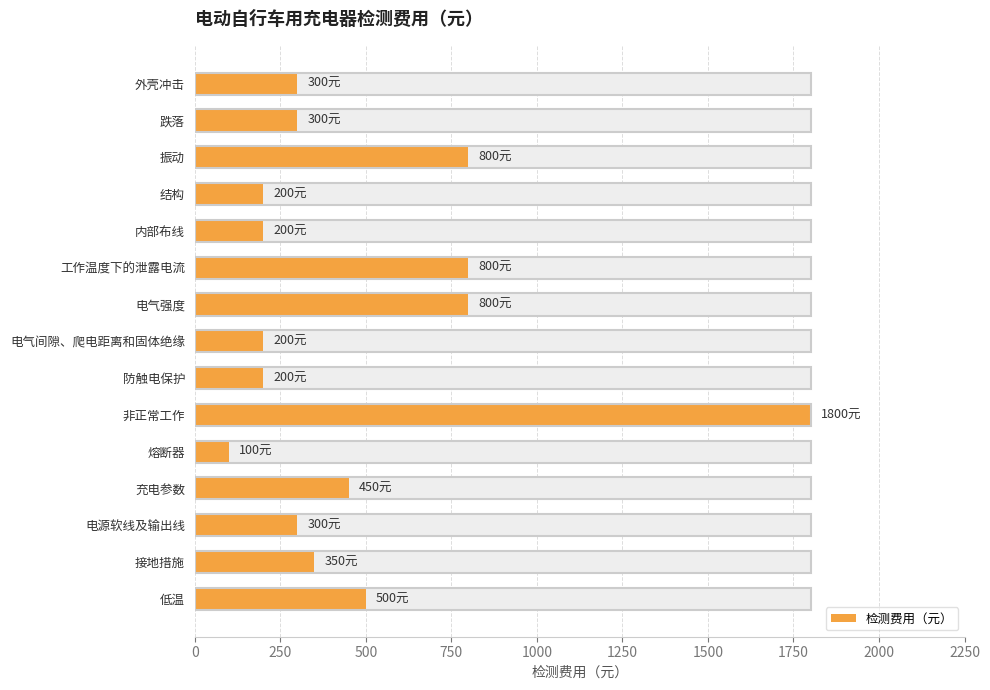

How many data points does each series have?

15